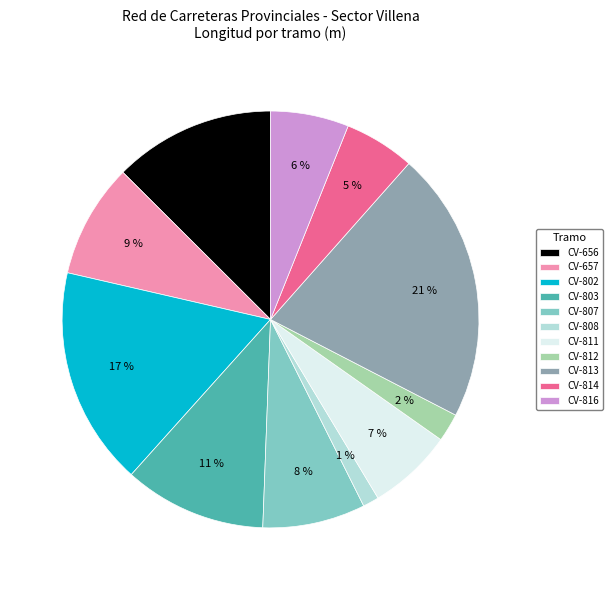

Is the sum of CV-657 and CV-813 greater than half?

No